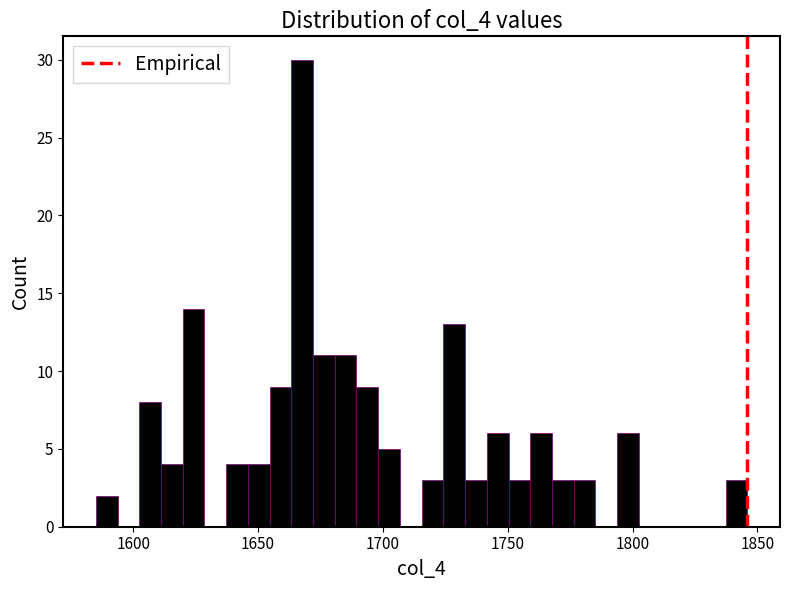

Around what value on the x-axis is the tallest bar? Give the approximate position of its centre, as read against the axis.

1670